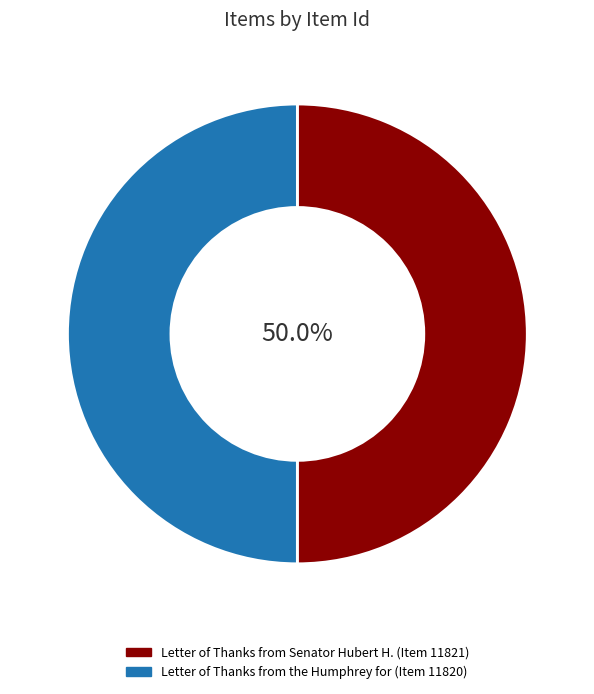

The Letter of Thanks from Senator Hubert H. slice represents 63% of the pie. True or false?

False